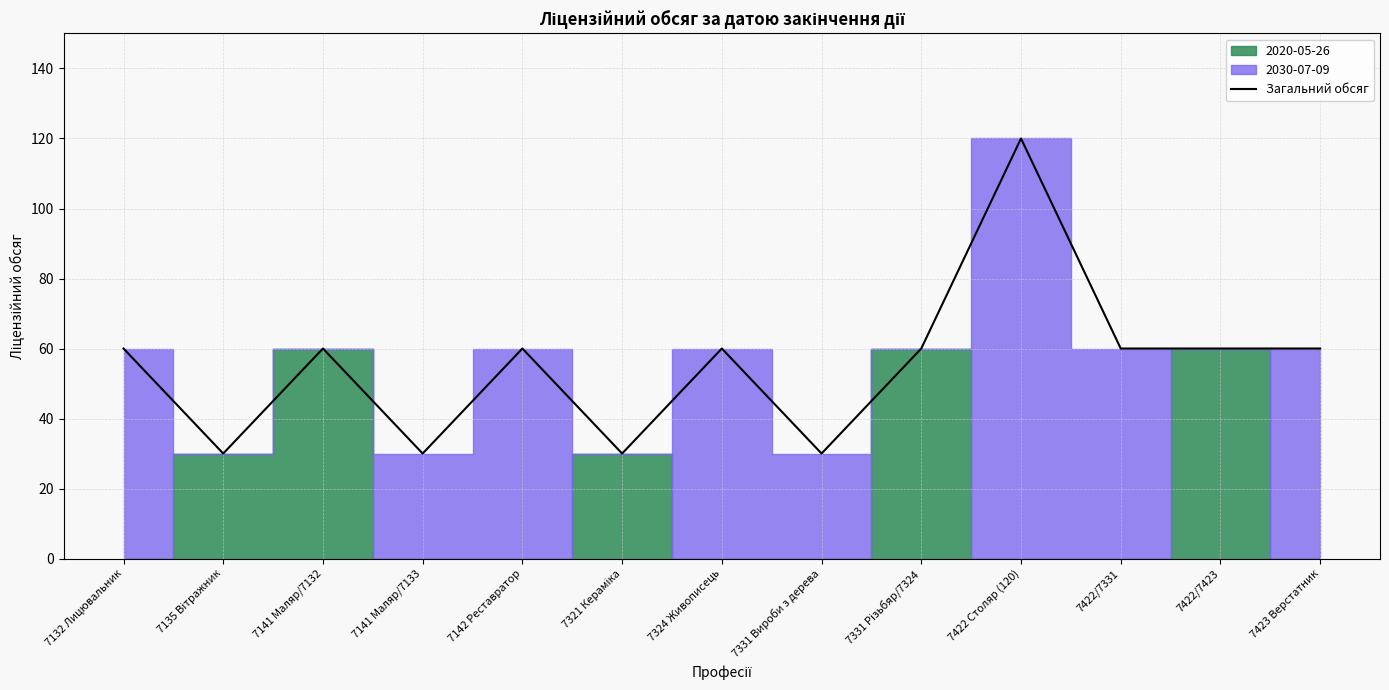

What is the change in value from 7331 Вироби з дерева to 7422/7423?

+30